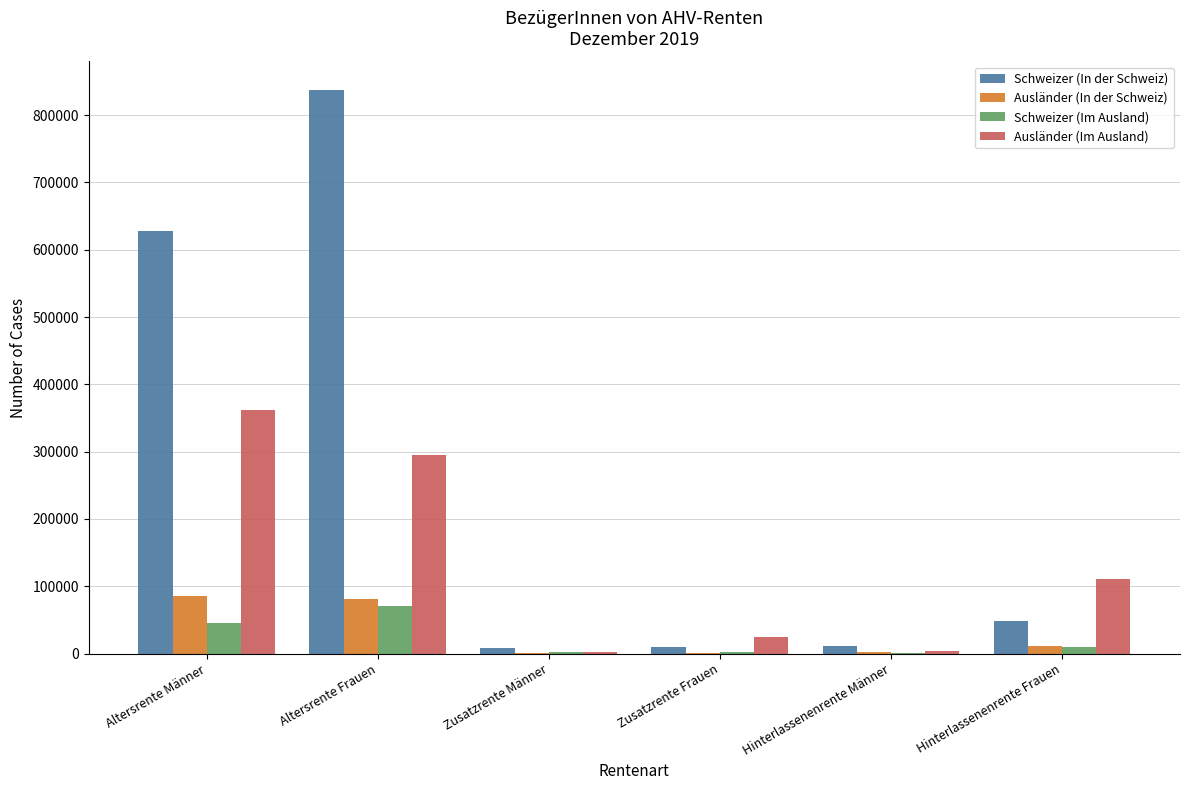

Which series has the largest range (max minus min)?

Schweizer (In der Schweiz)